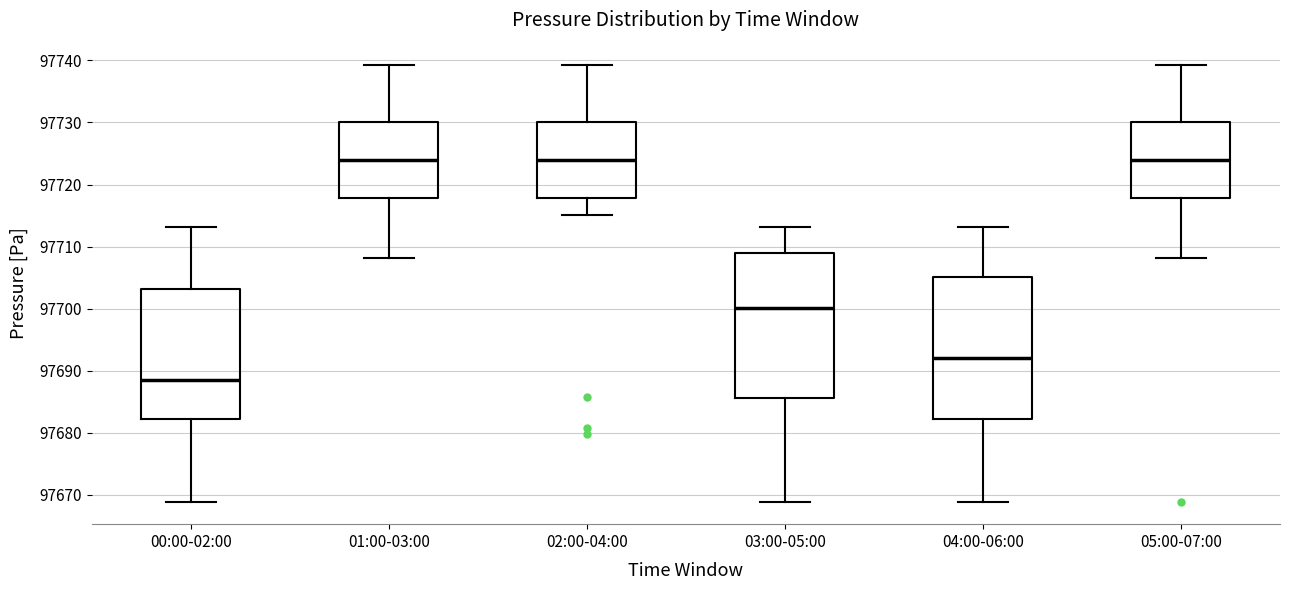

Where is the lower edge of the box for 05:00-07:00 on the y-axis? The values are not printed on the chart, so give them approximately, as read against the axis.

97718